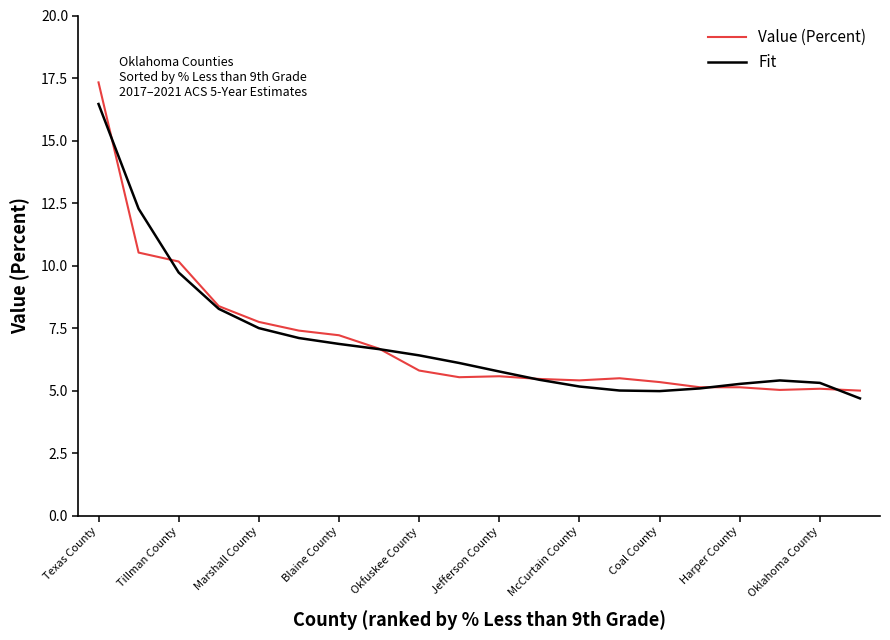

Rank the series by their maximum value, from highest to lowest.

Value (Percent), Fit